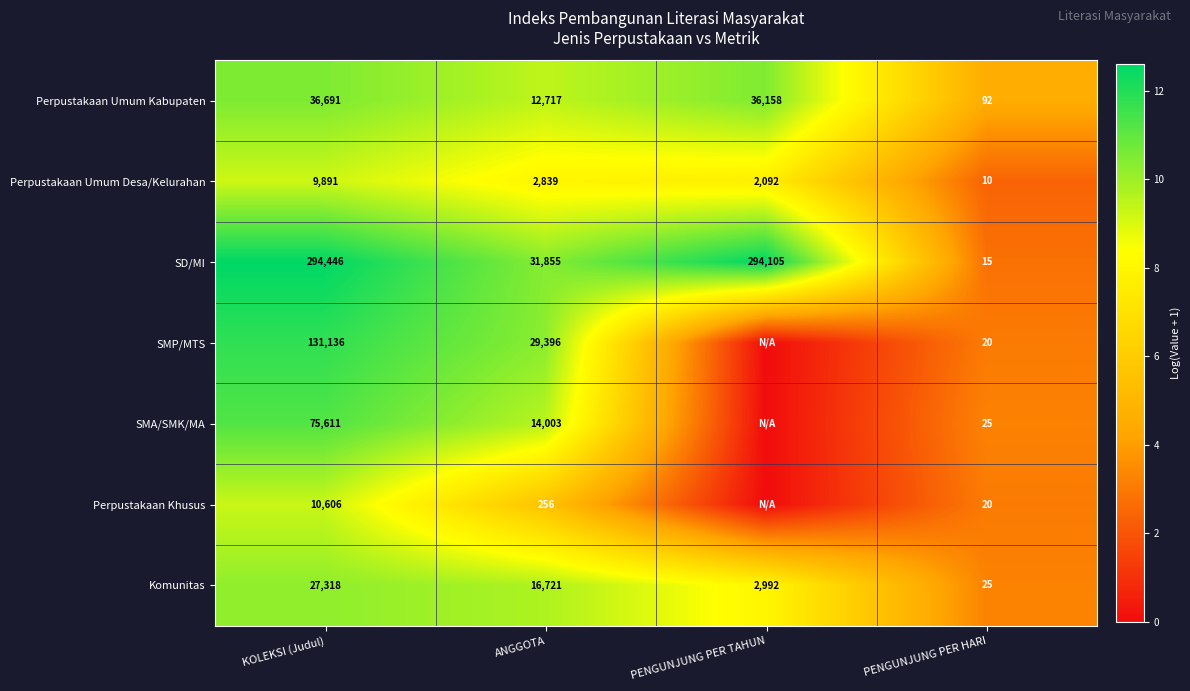

What is the difference between the highest and lowest values at KOLEKSI (Judul)?

284555